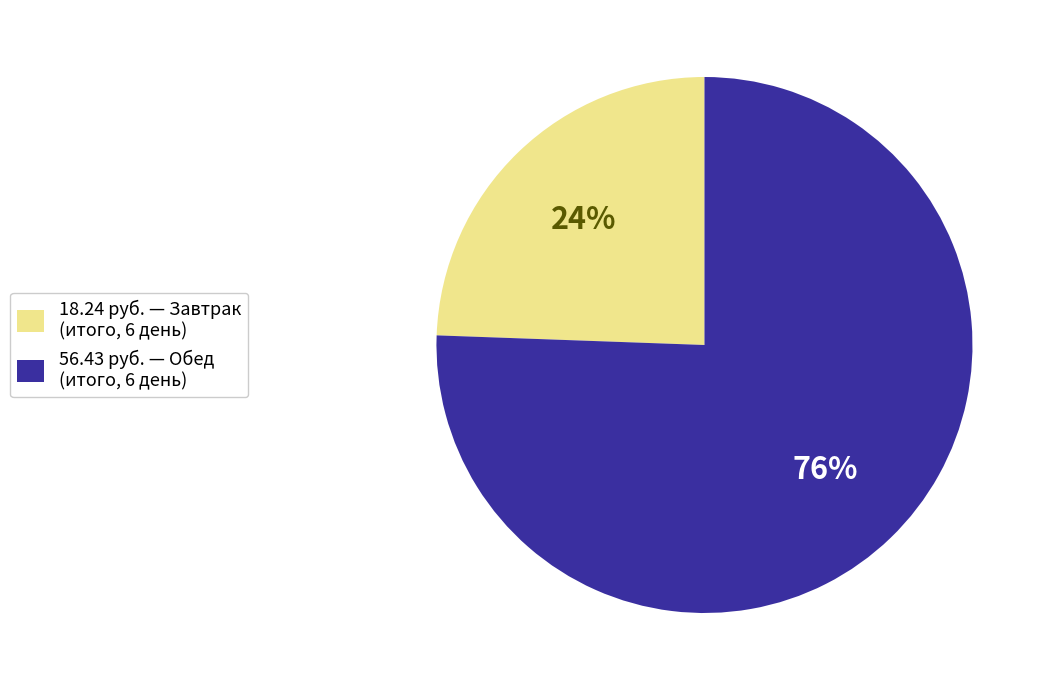

Is there any slice that represents more than half of the pie?

Yes